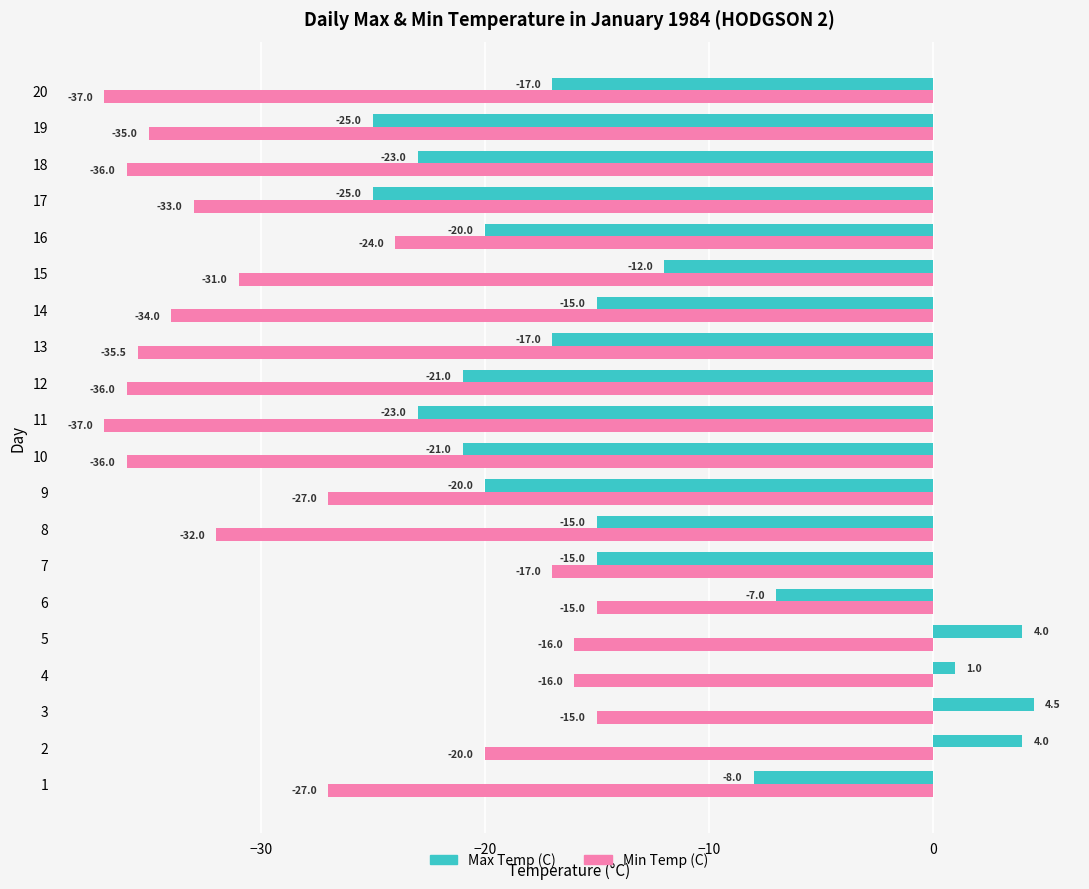

The value of Min Temp (C) at 20 is -37.0. True or false?

True